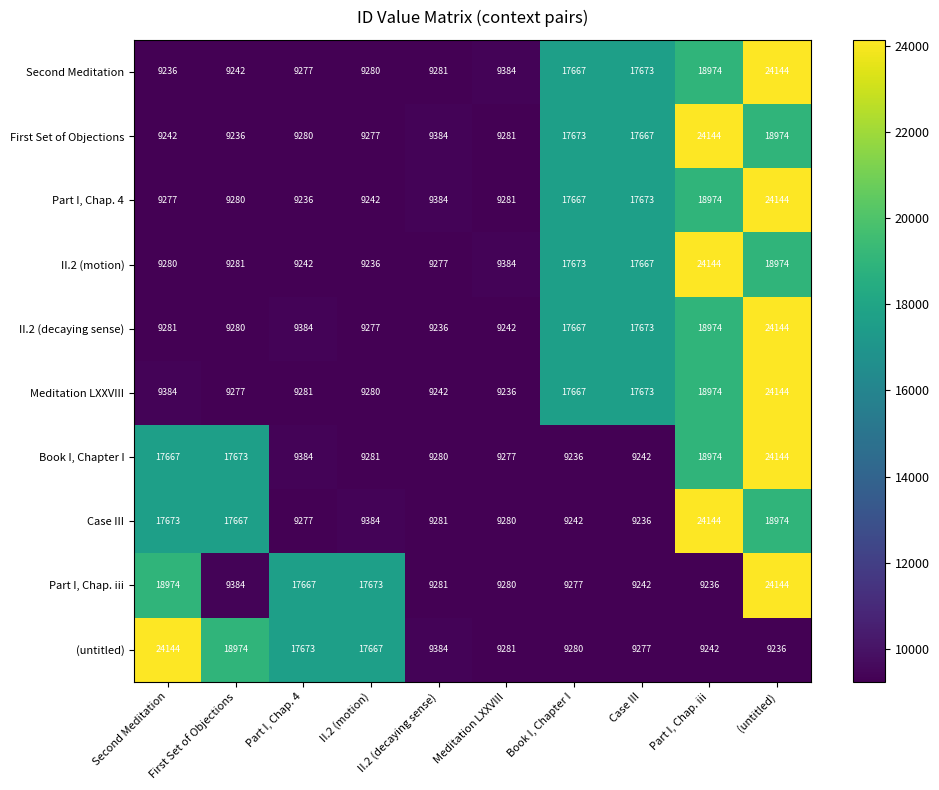

What is the minimum value shown in the chart?

9236